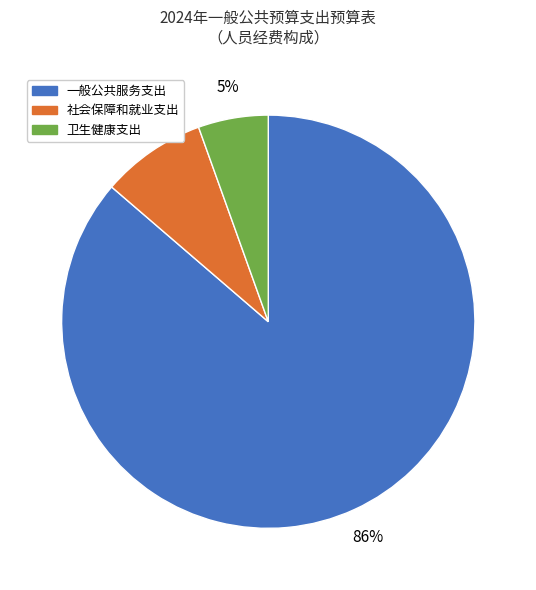

Is 社会保障和就业支出 the majority of the pie?

No